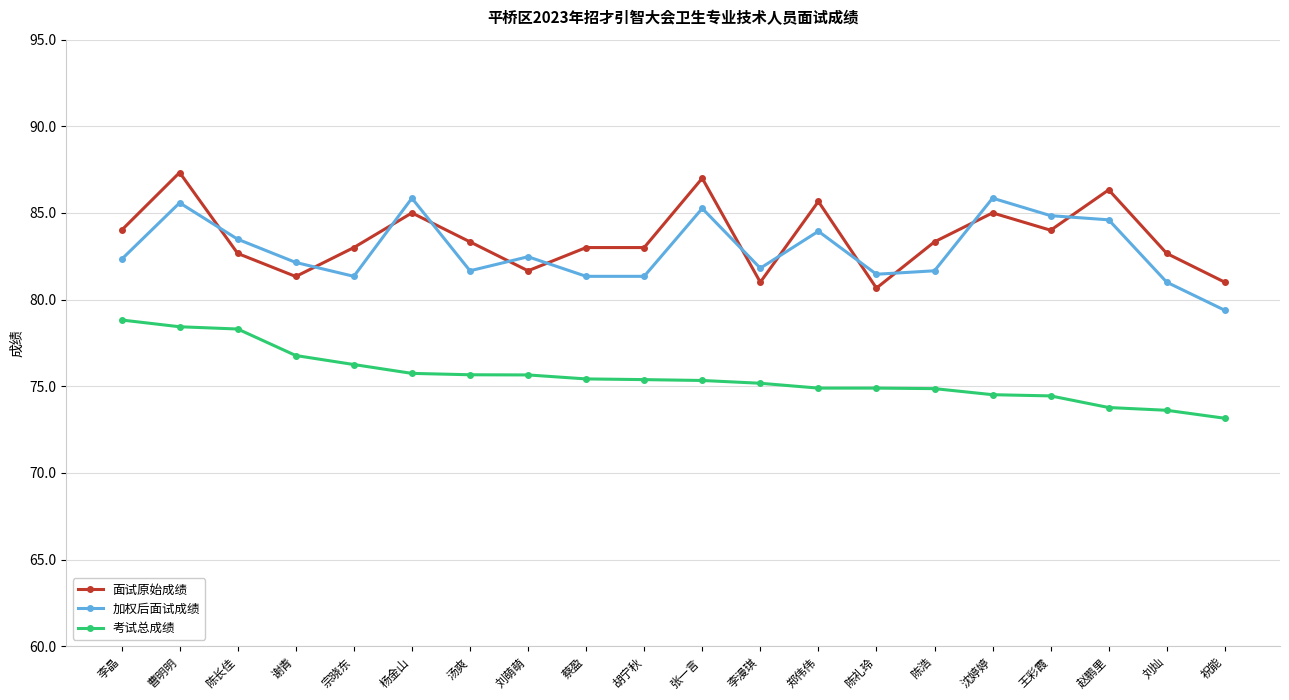

What is the difference between the maximum and minimum values in the 考试总成绩 series?

5.7